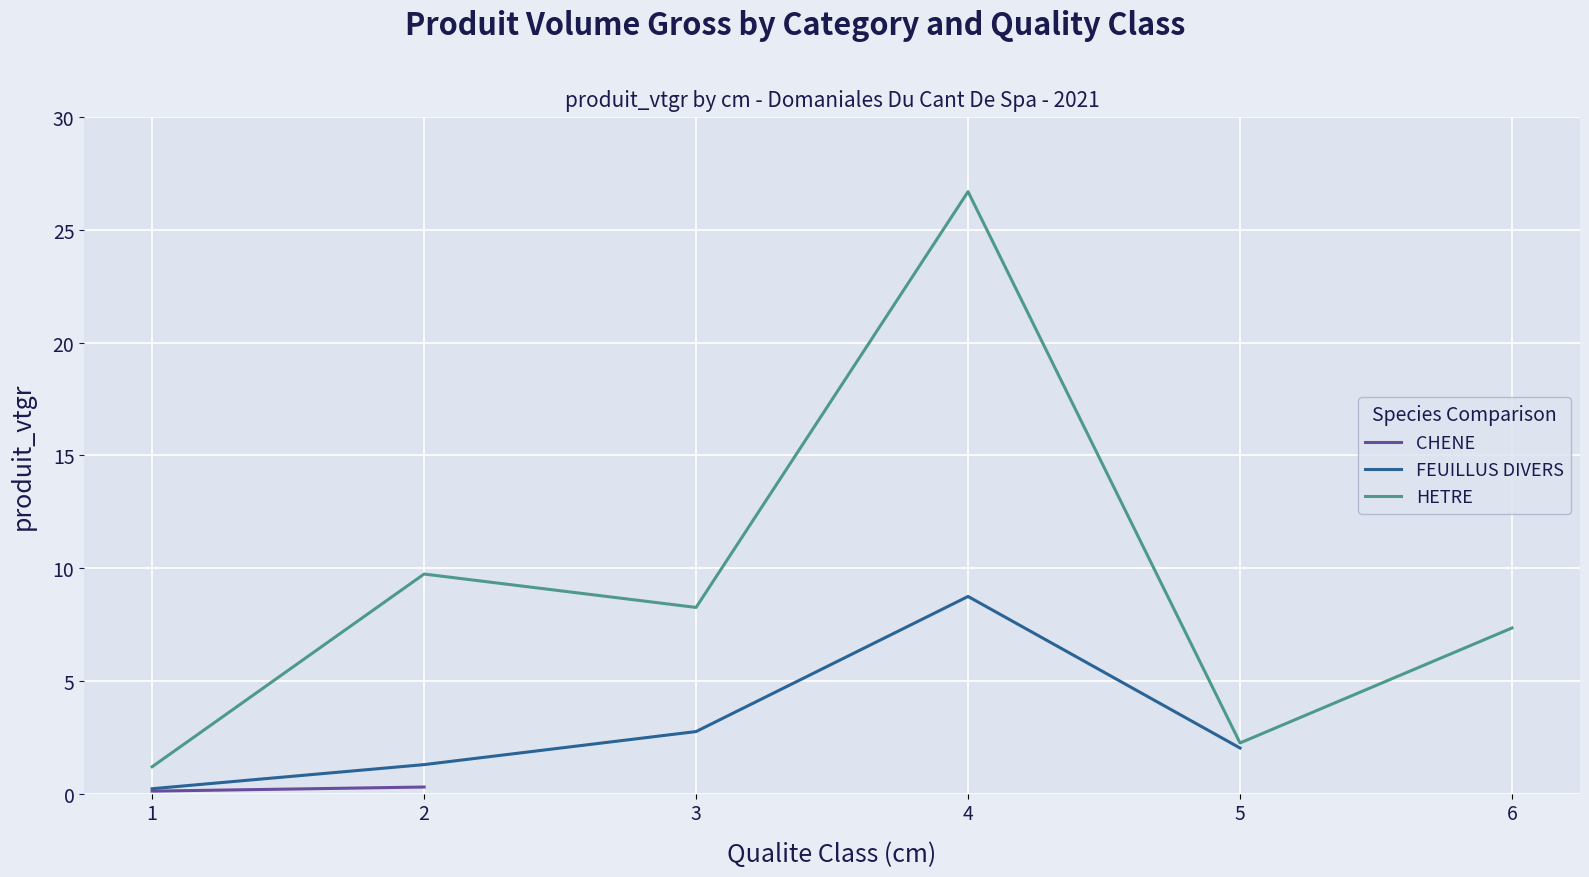

How many series are shown in this chart?

3